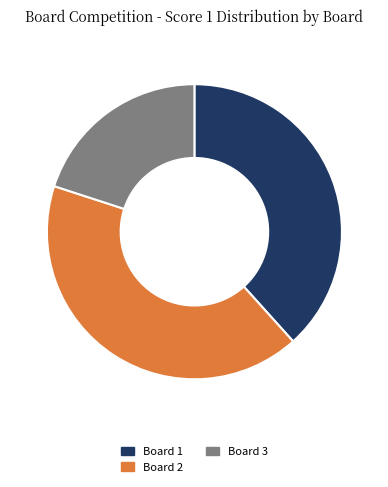

Rank the categories by value from highest to lowest.

Board 2, Board 1, Board 3